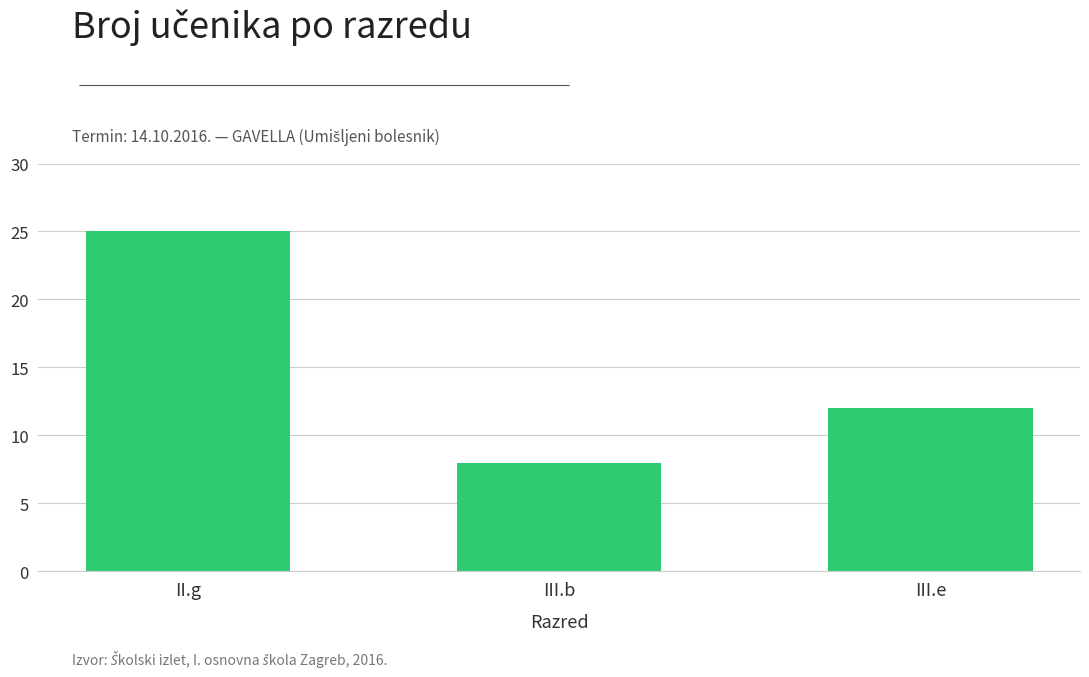

Which category has the highest value across all series?

II.g